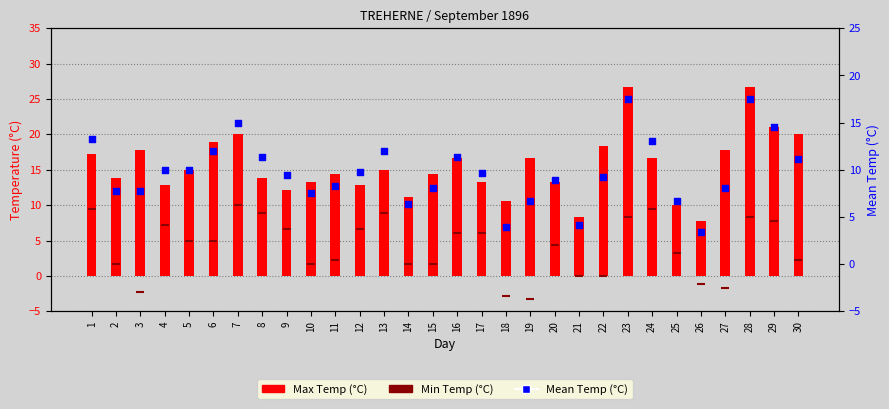

At how many categories does at least one series exceed 13?

22